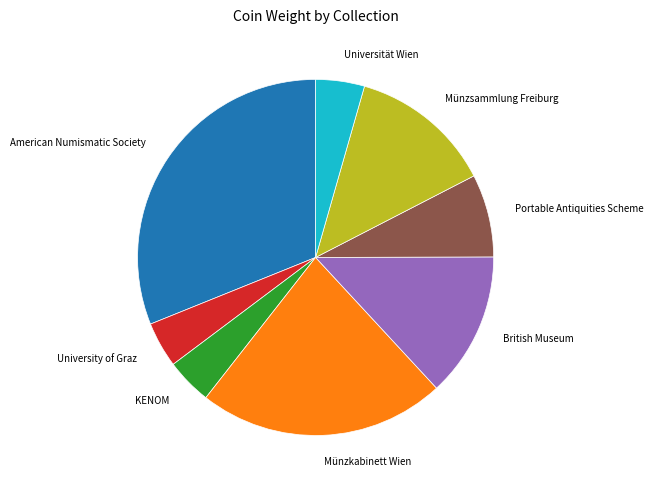

Do KENOM and Münzkabinett Wien together represent more than half of the pie?

No